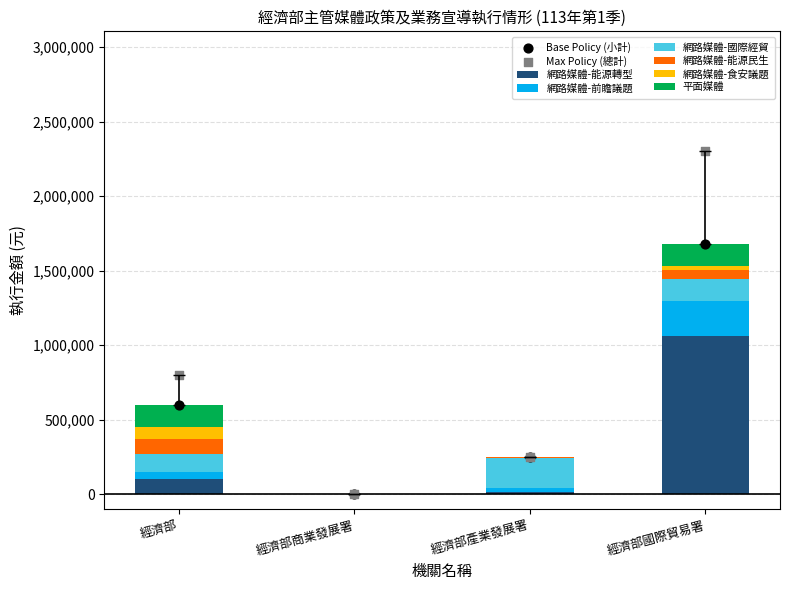

Which series contains the highest Y value?

執行金額_1